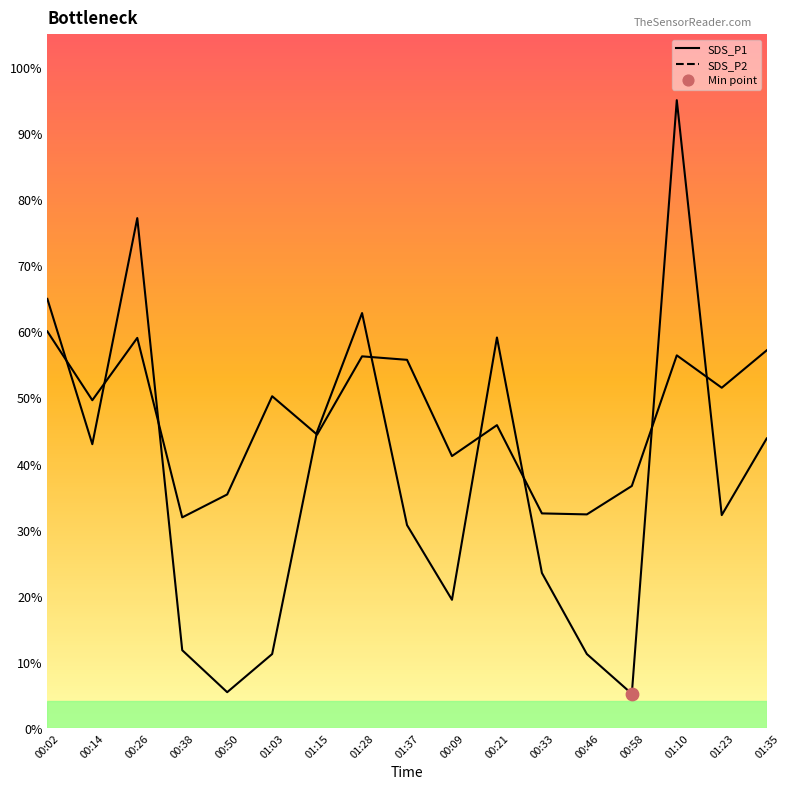

Which series reaches the maximum Y coordinate?

SDS_P1